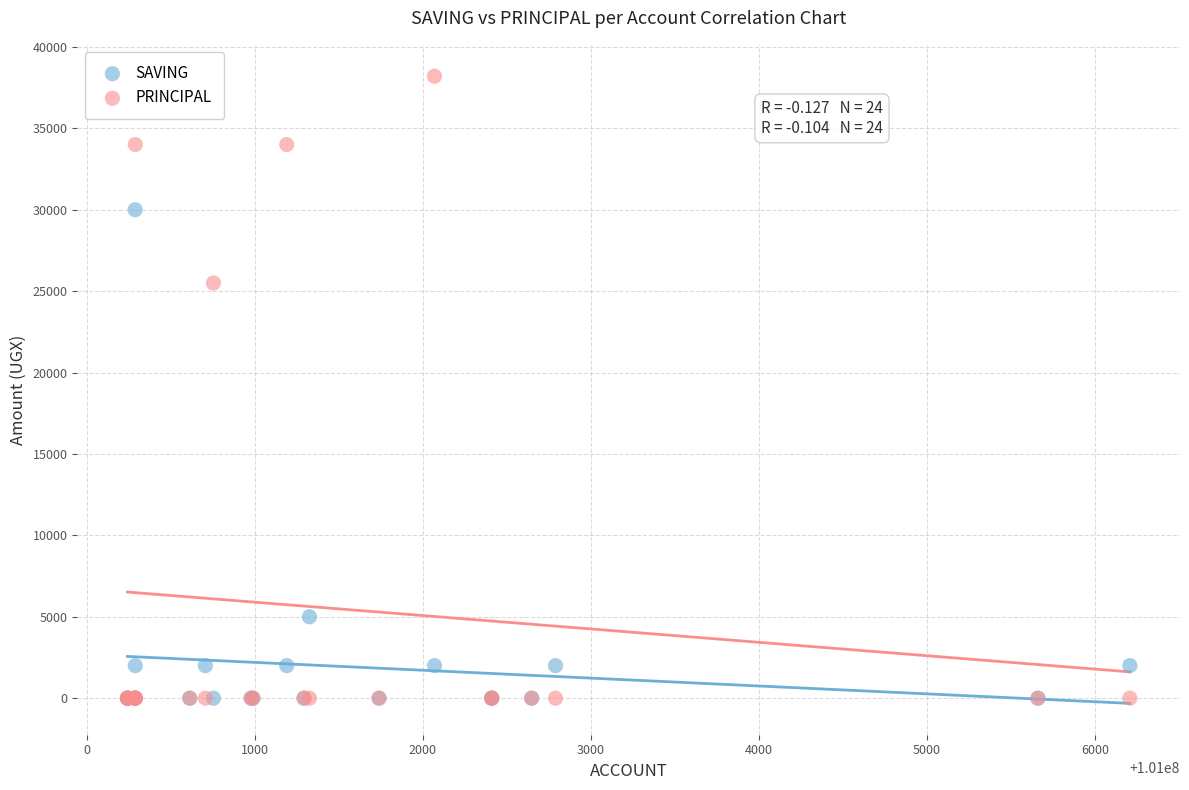

Which series contains the highest Y value?

PRINCIPAL